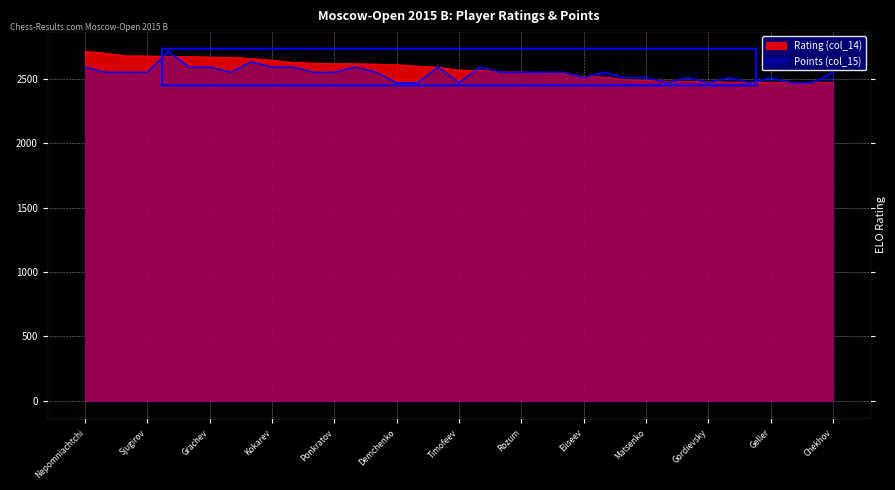

How many categories are shown in the chart?

37